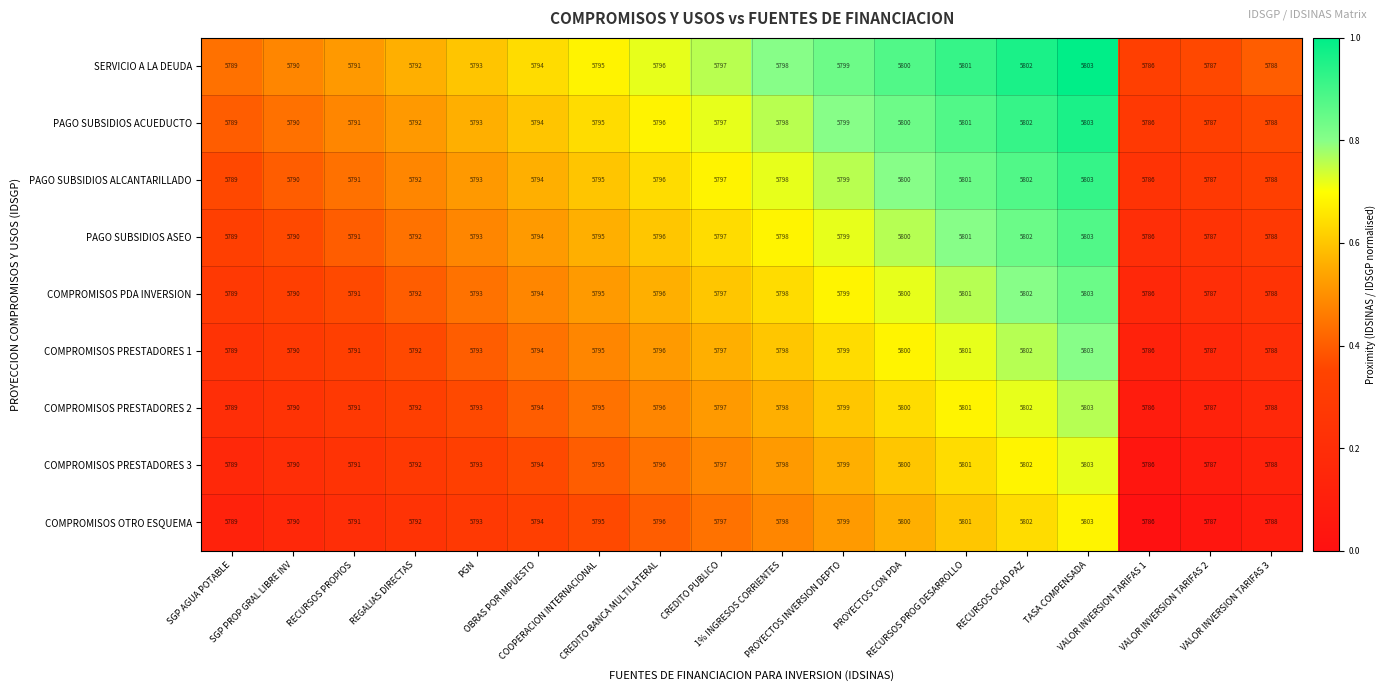

What is the lowest value of the PAGO SUBSIDIOS ALCANTARILLADO series?

5786